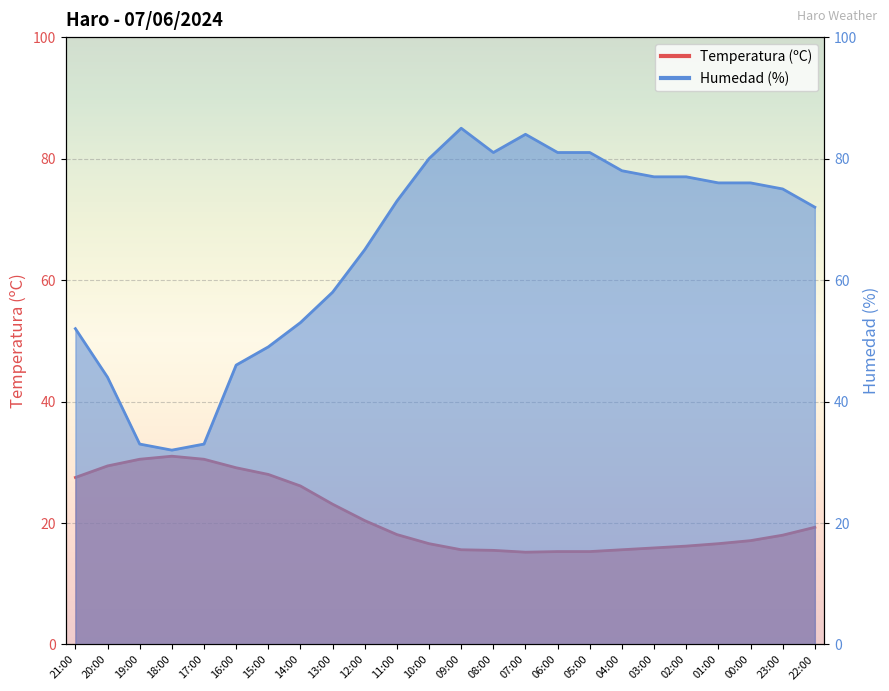

What are all the series names shown in the legend?

Temperatura (ºC), Humedad (%)